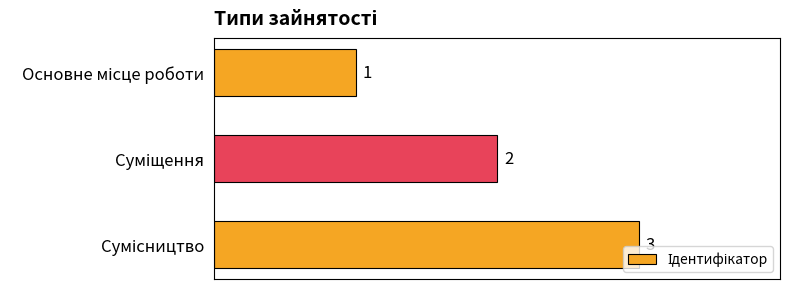

What is the sum of all values?

6